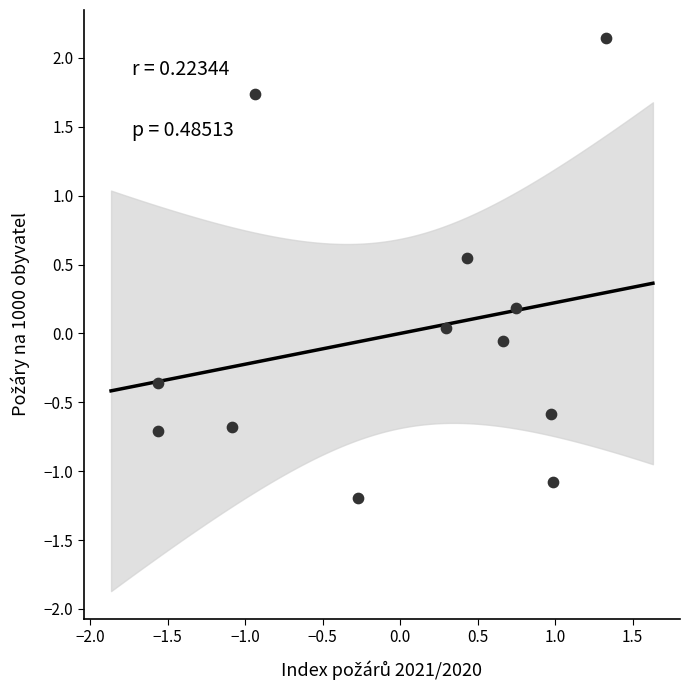

What is the range of X values (max minus min)?

2.9